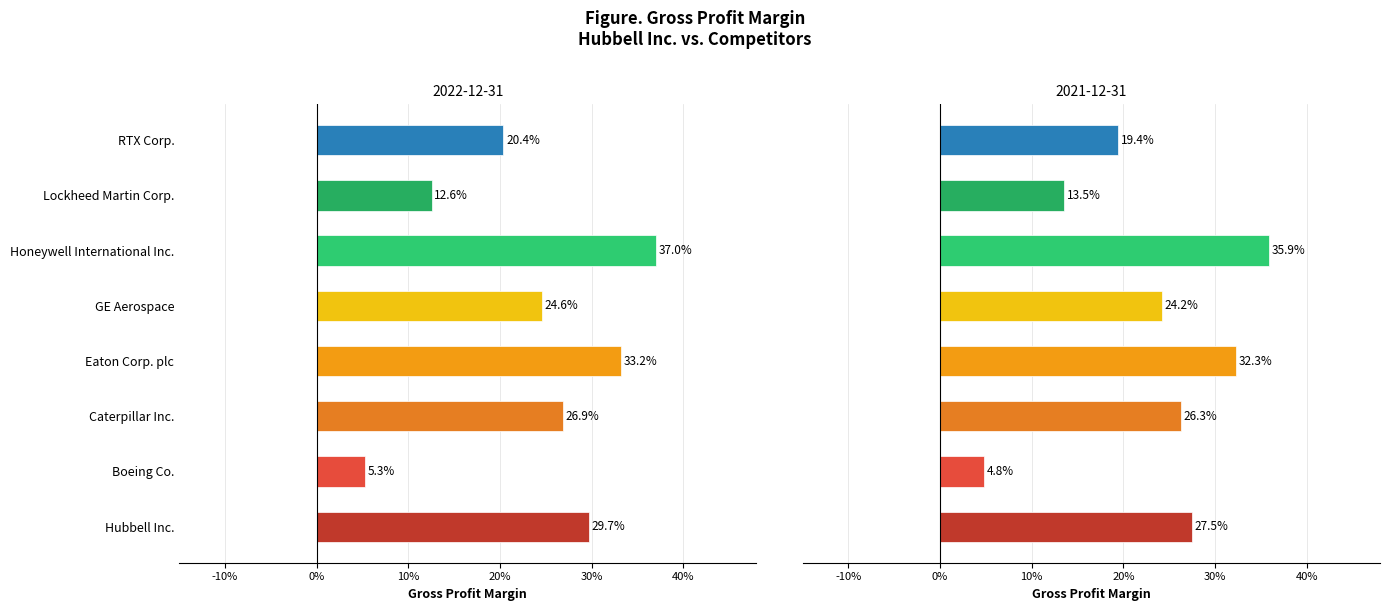

Reading right to left, list all the values displayed in this chart.

2022-12-31: 0.2	0.1	0.4	0.2	0.3	0.3	0.1	0.3
2021-12-31: 0.2	0.1	0.4	0.2	0.3	0.3	0.0	0.3